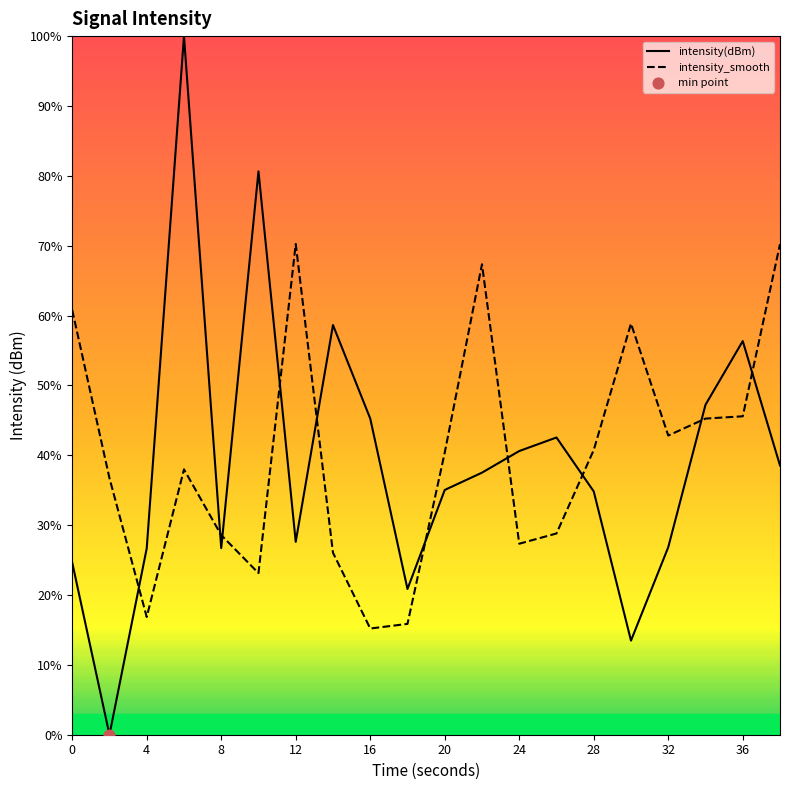

Is the value of intensity(dBm) at 20 greater than the value of intensity_smooth at 8?

Yes